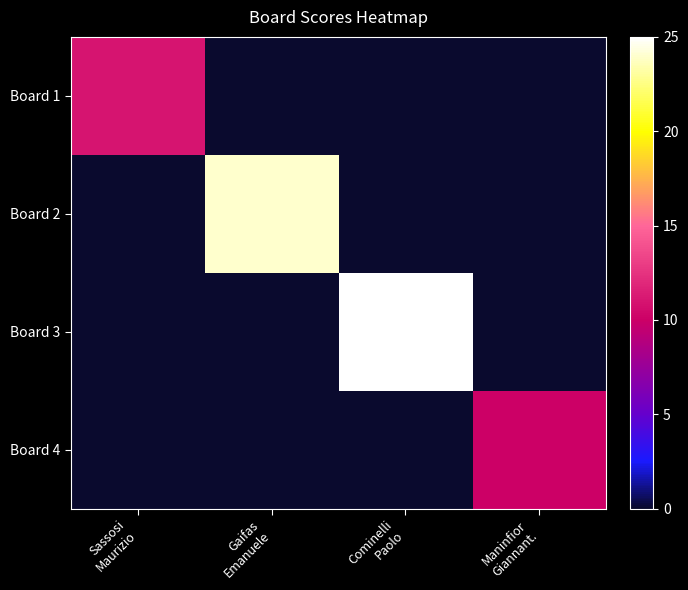

At which category is the sum across all series the highest?

Cominelli
Paolo